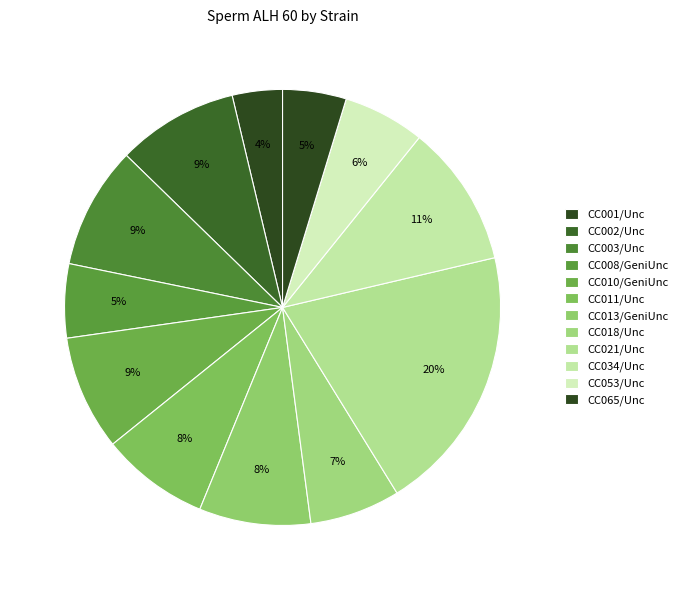

How many segments does this pie chart have?

12